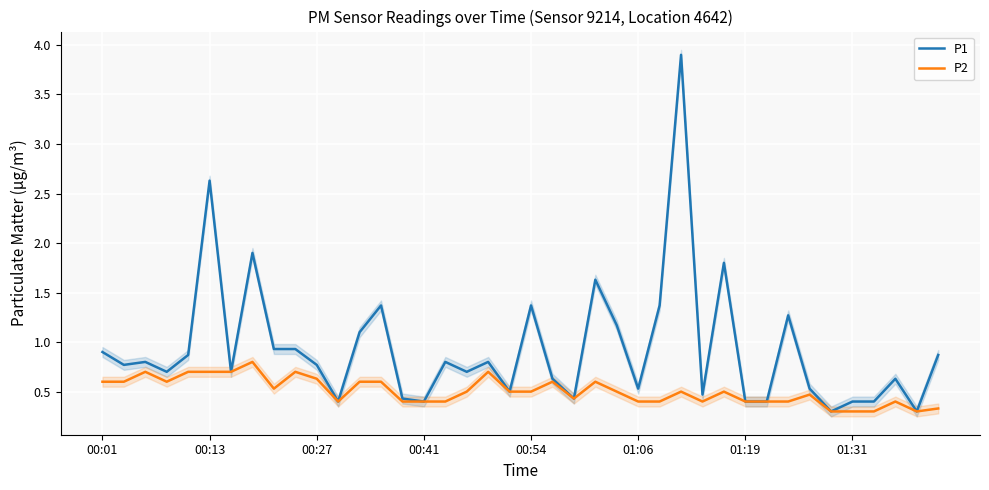

What is the minimum value for P2?

0.3